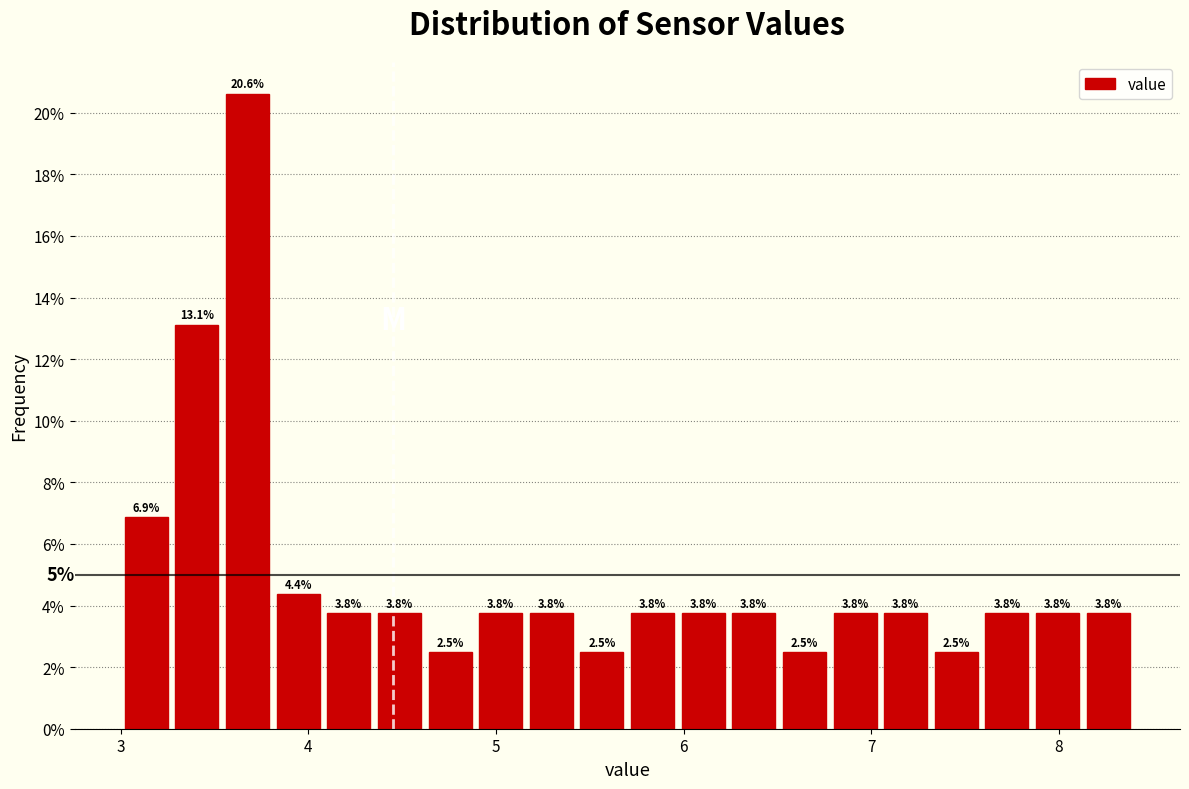

Around what value on the x-axis is the tallest bar? Give the approximate position of its centre, as read against the axis.

3.7